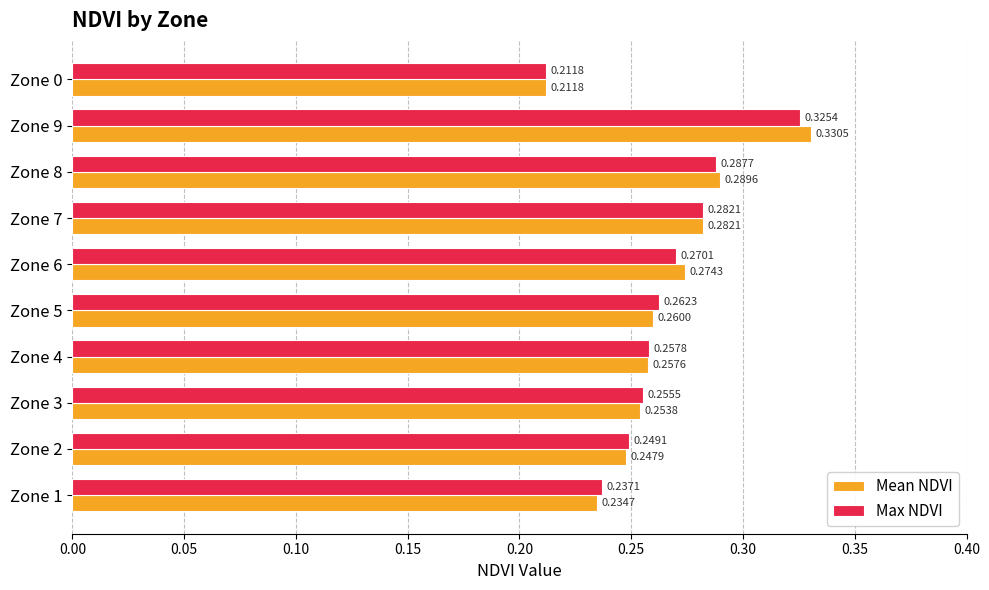

Rank the series by their average value, from lowest to highest.

Max NDVI, Mean NDVI